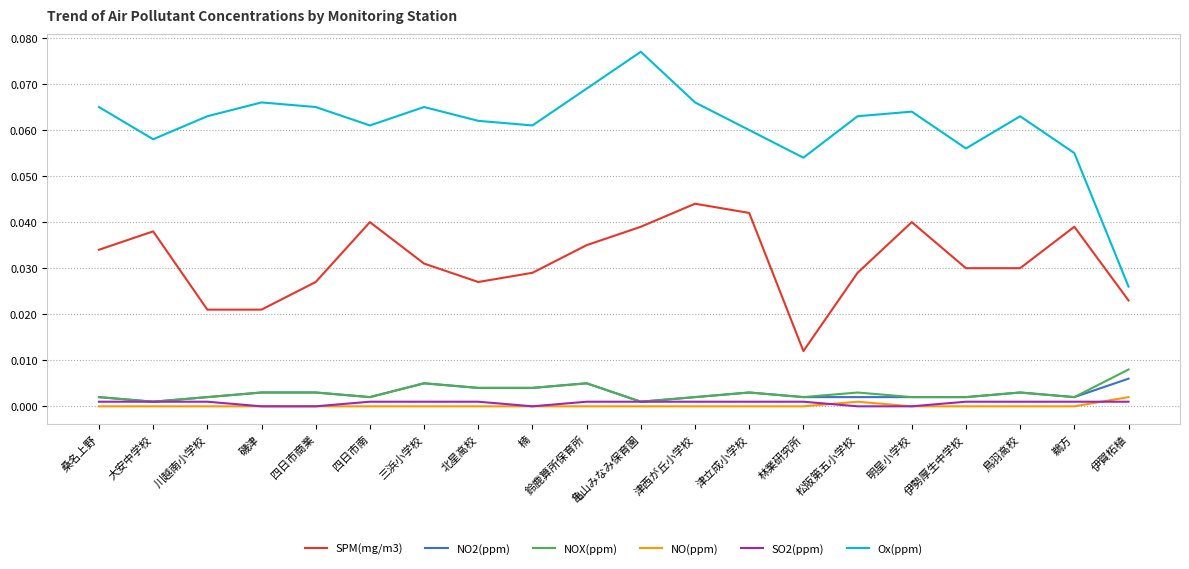

Rank the series by their maximum value, from highest to lowest.

Ox(ppm), SPM(mg/m3), NOX(ppm), NO2(ppm), NO(ppm), SO2(ppm)